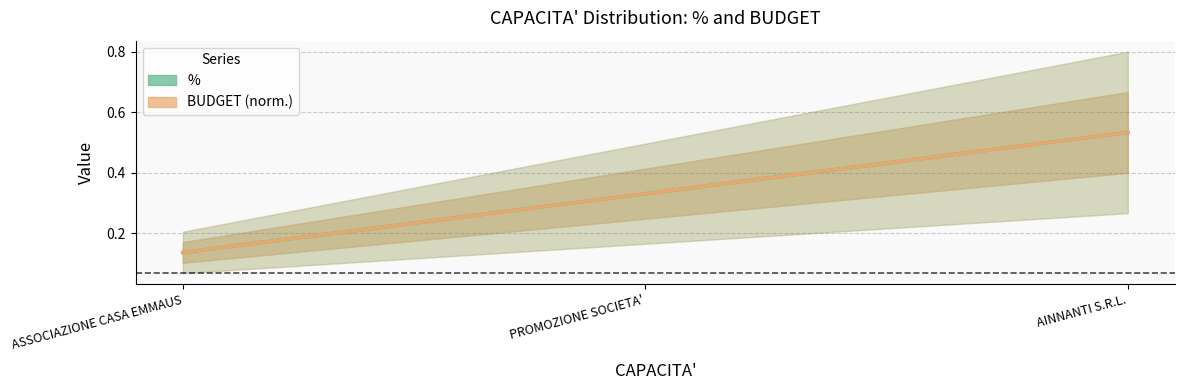

True or false: BUDGET (norm.) has a value of 0.1 at PROMOZIONE SOCIETA'.

False